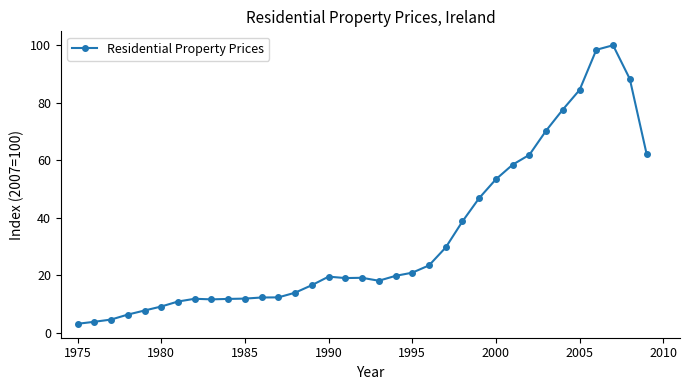

True or false: the data has more than 1 interior local peaks.

True